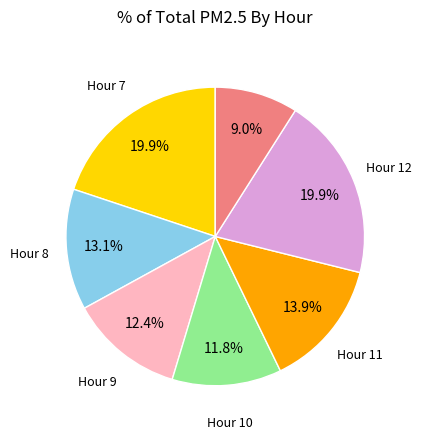

Does any single category account for the majority?

No